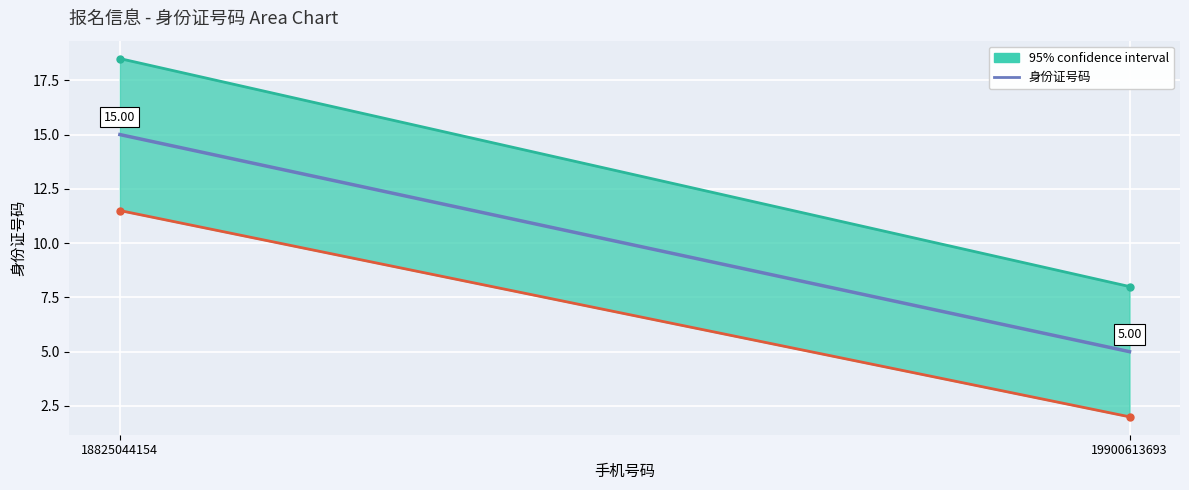

Reading left to right, extract all data points from this chart.

15	5